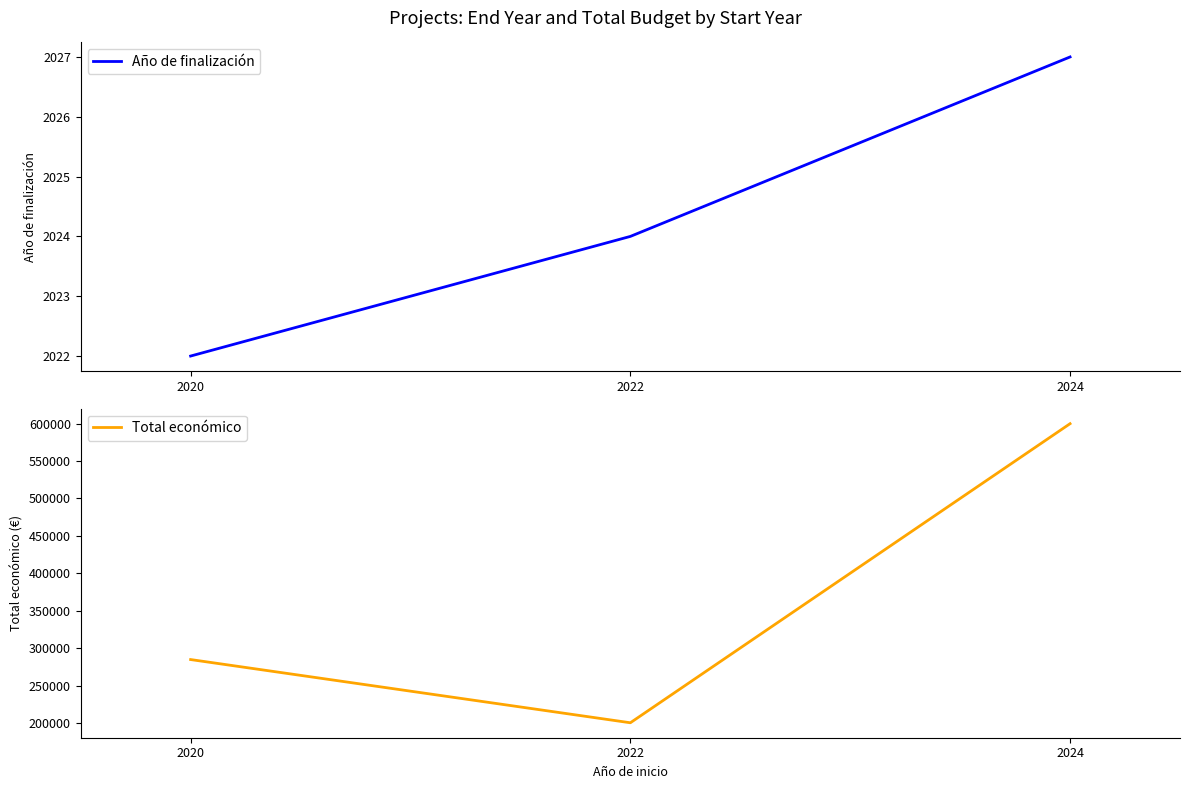

Does the chart display data point markers on the line(s)?

No